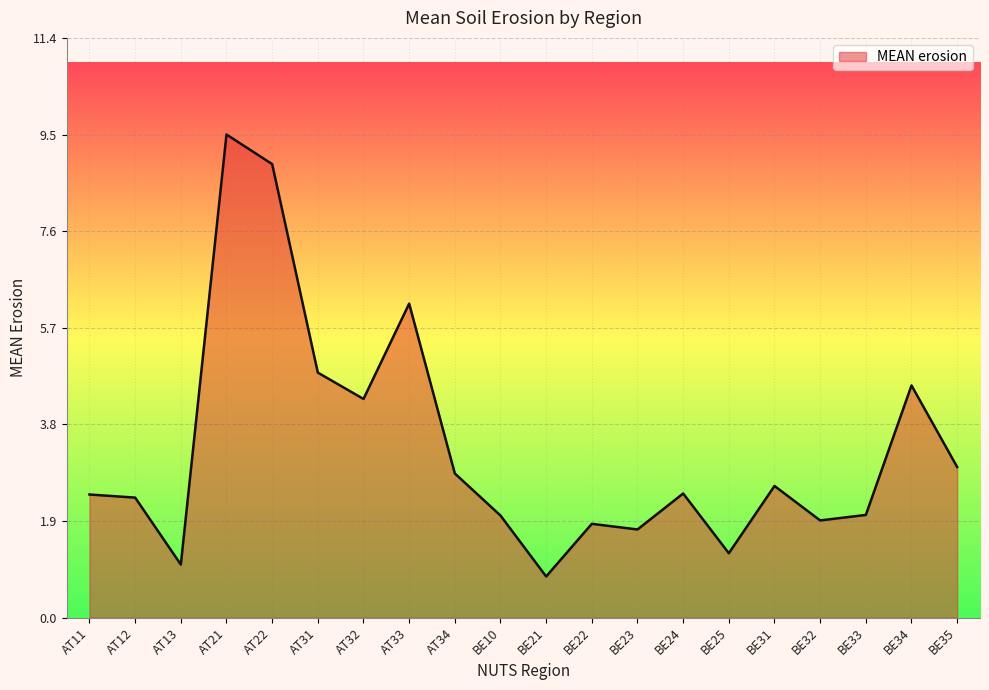

Reading right to left, extract all data points from this chart.

3.0	4.6	2.0	1.9	2.6	1.3	2.4	1.7	1.8	0.8	2.0	2.8	6.2	4.3	4.8	8.9	9.5	1.0	2.4	2.4